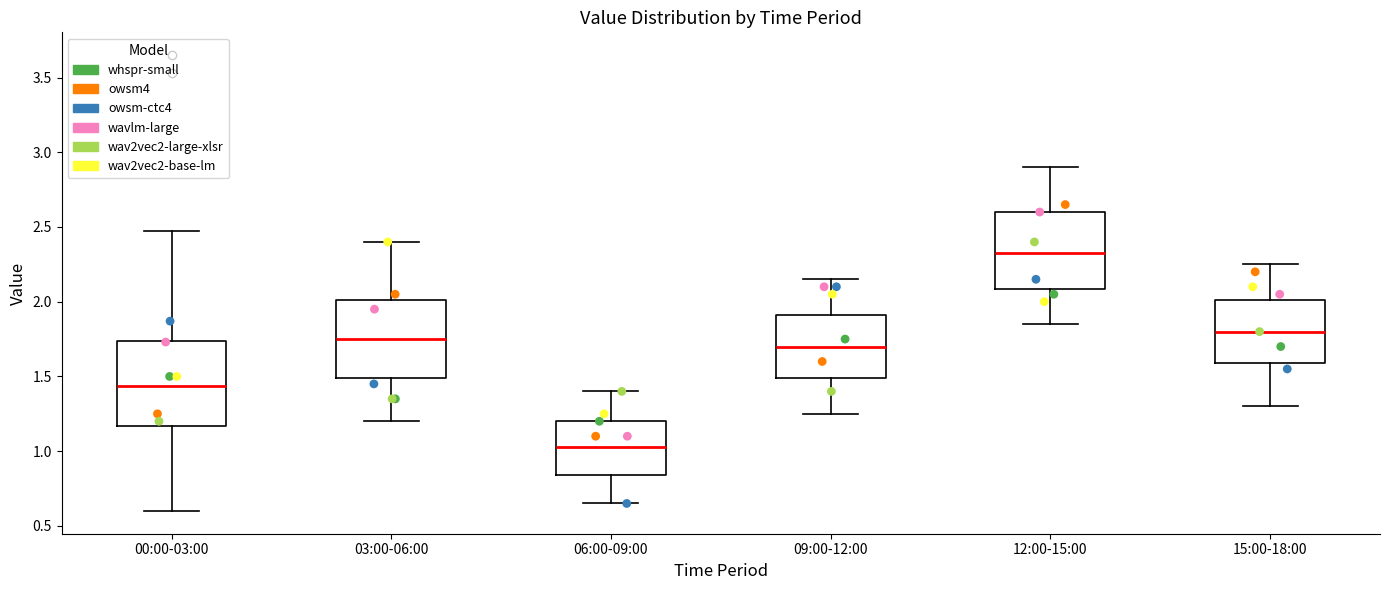

Where is the lower edge of the box for 15:00-18:00 on the y-axis? The values are not printed on the chart, so give them approximately, as read against the axis.

1.60